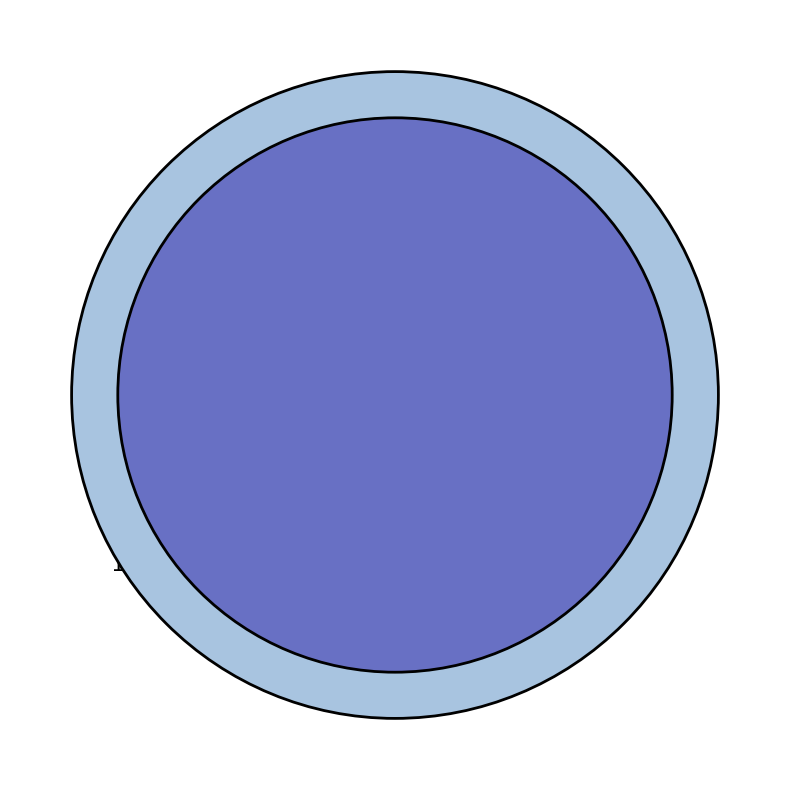

Is it true that 140838 is 80% of the pie?

True